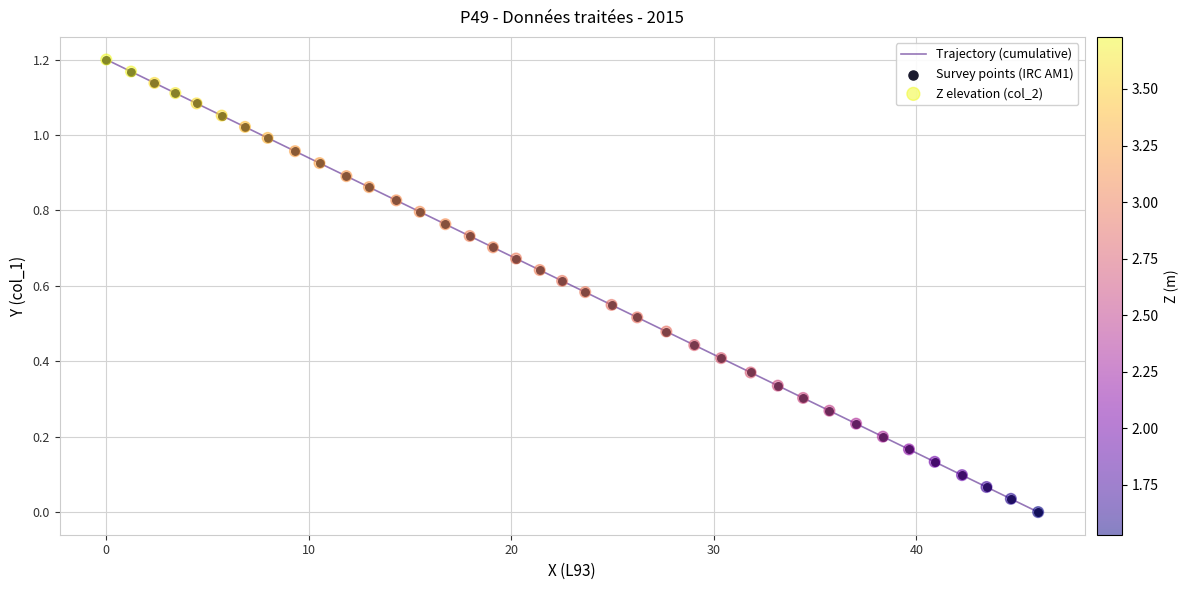

How many lines are shown in the chart?

1